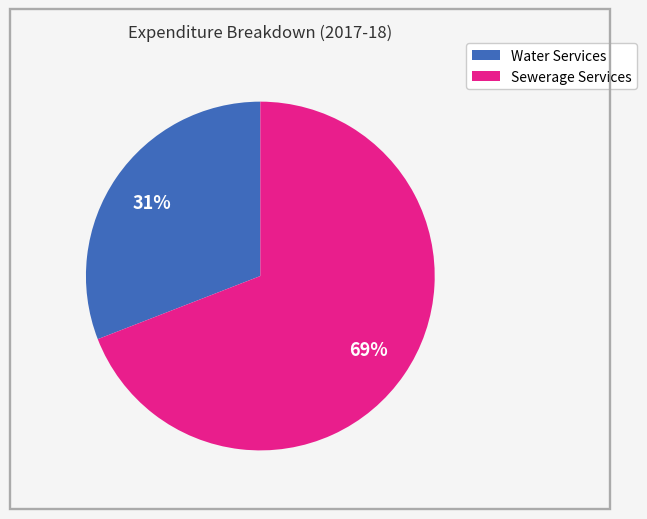

Is there a majority slice in this chart?

Yes